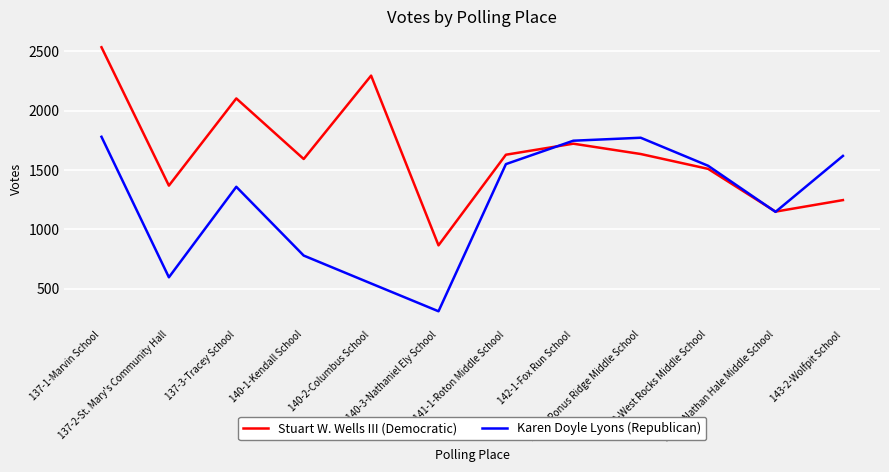

What is the difference between the Karen Doyle Lyons (Republican) values at 143-2-Wolfpit School and 140-1-Kendall School?

839